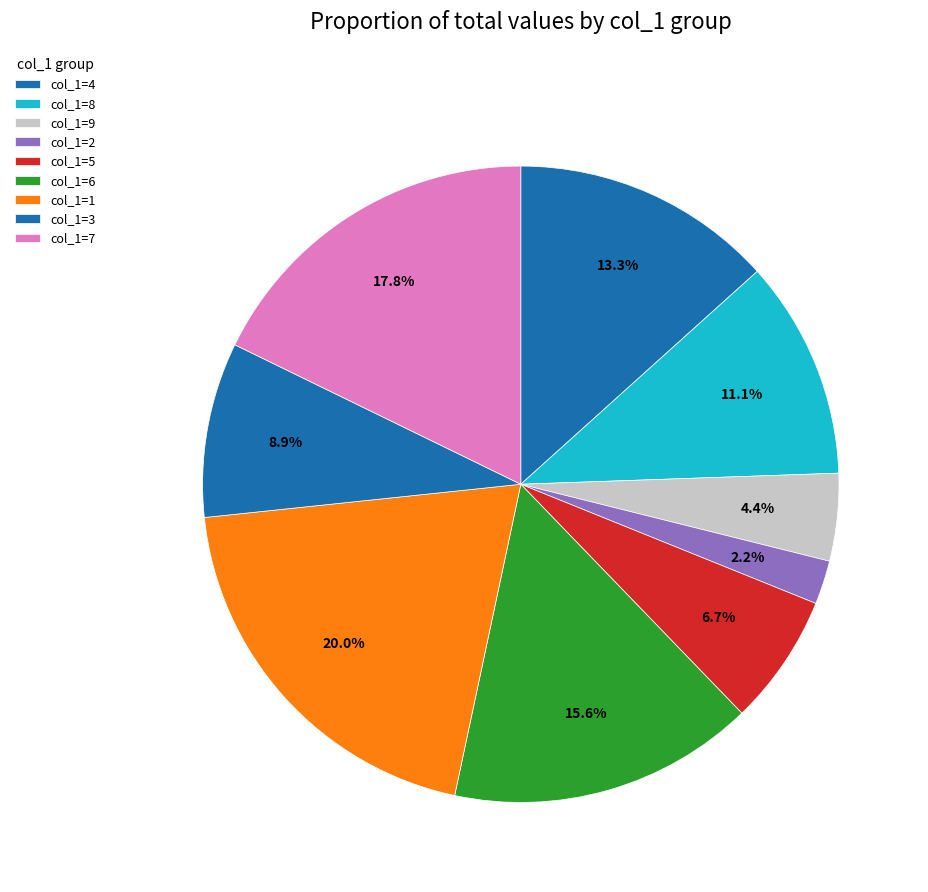

Count the number of slices in the pie.

9